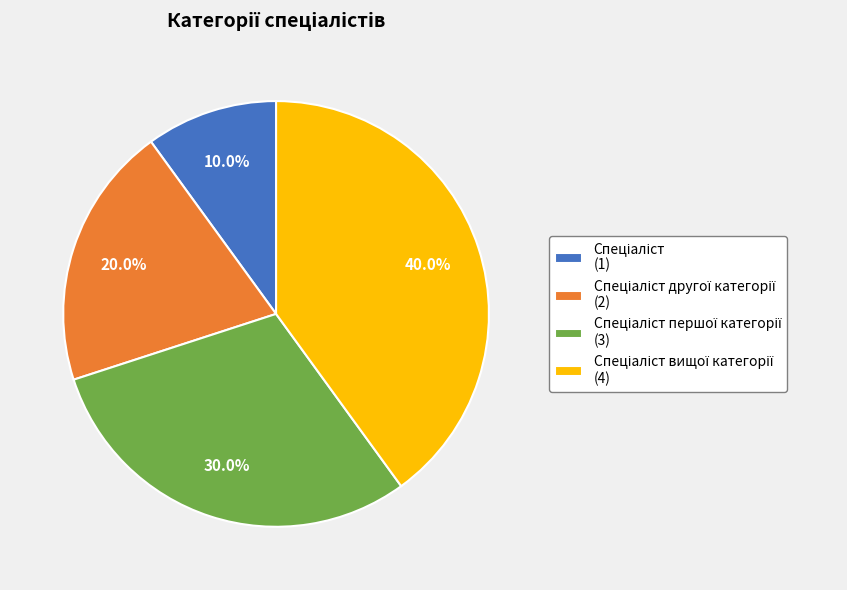

Is there any slice that represents more than half of the pie?

No